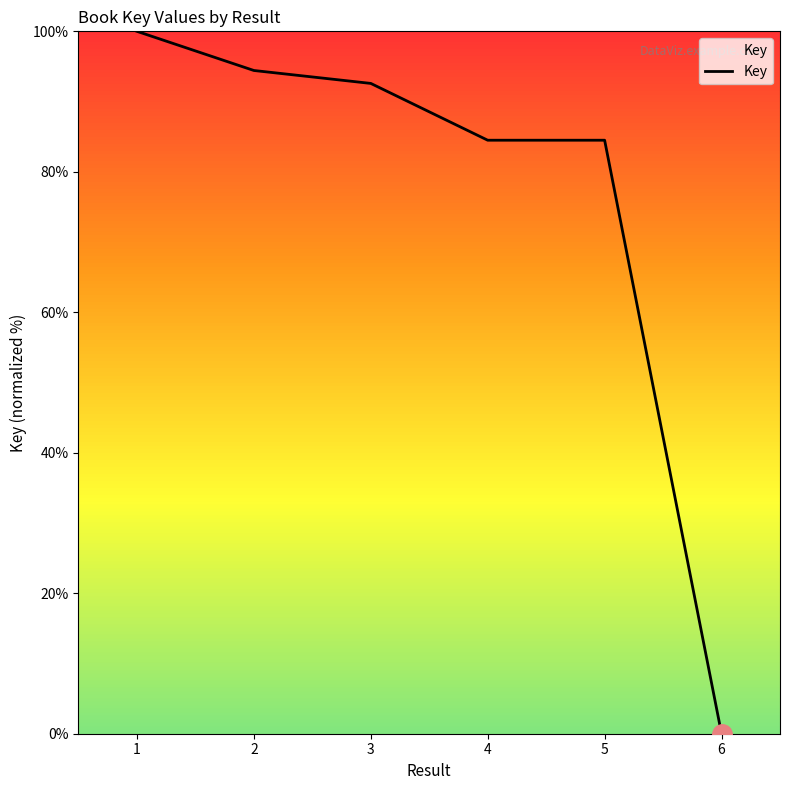

Which label corresponds to the largest value in the chart?

1